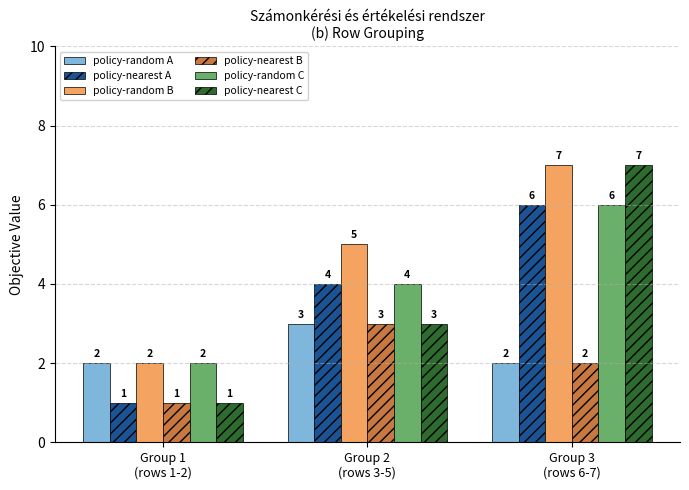

The value of policy-random A at Group 2
(rows 3-5) is 1. True or false?

False